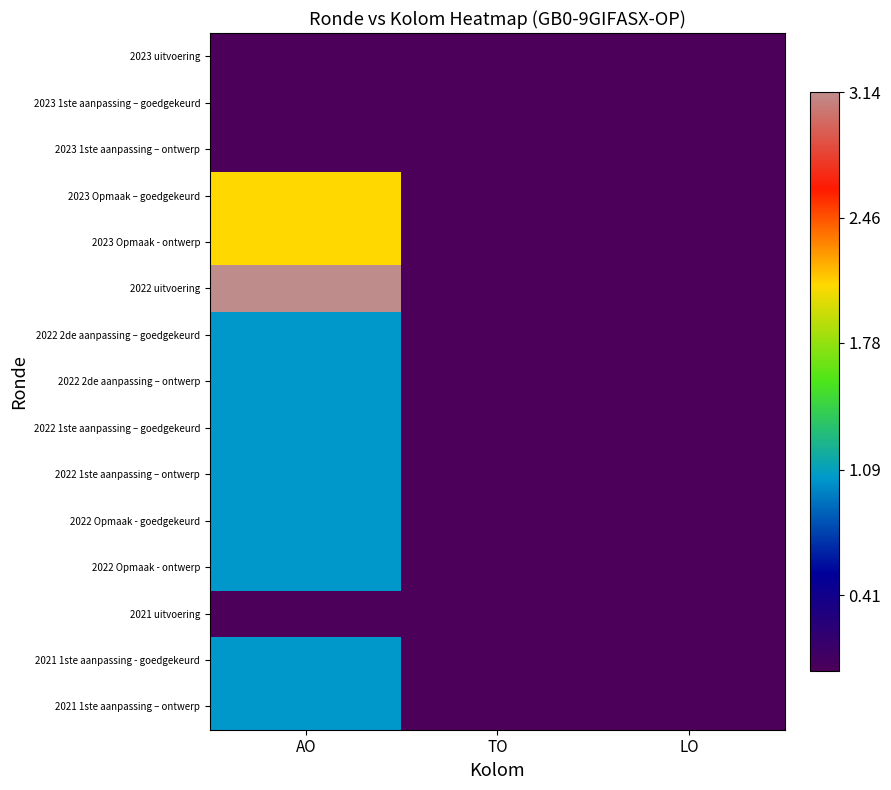

Which has a higher value, AO or LO?

AO